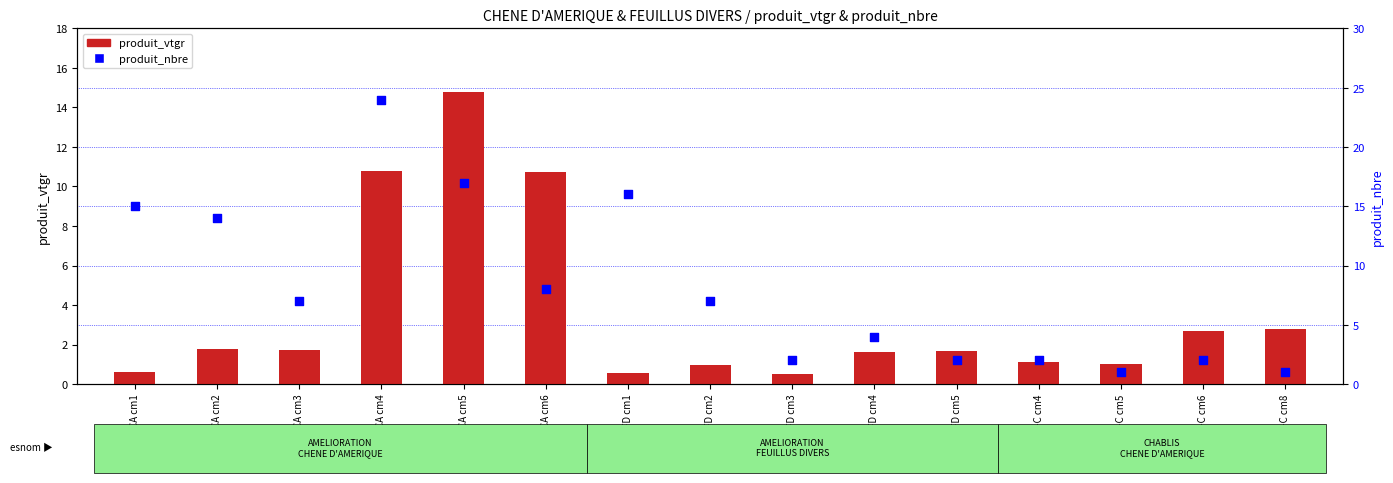

What is the total value across all series at CA cm3?

8.7